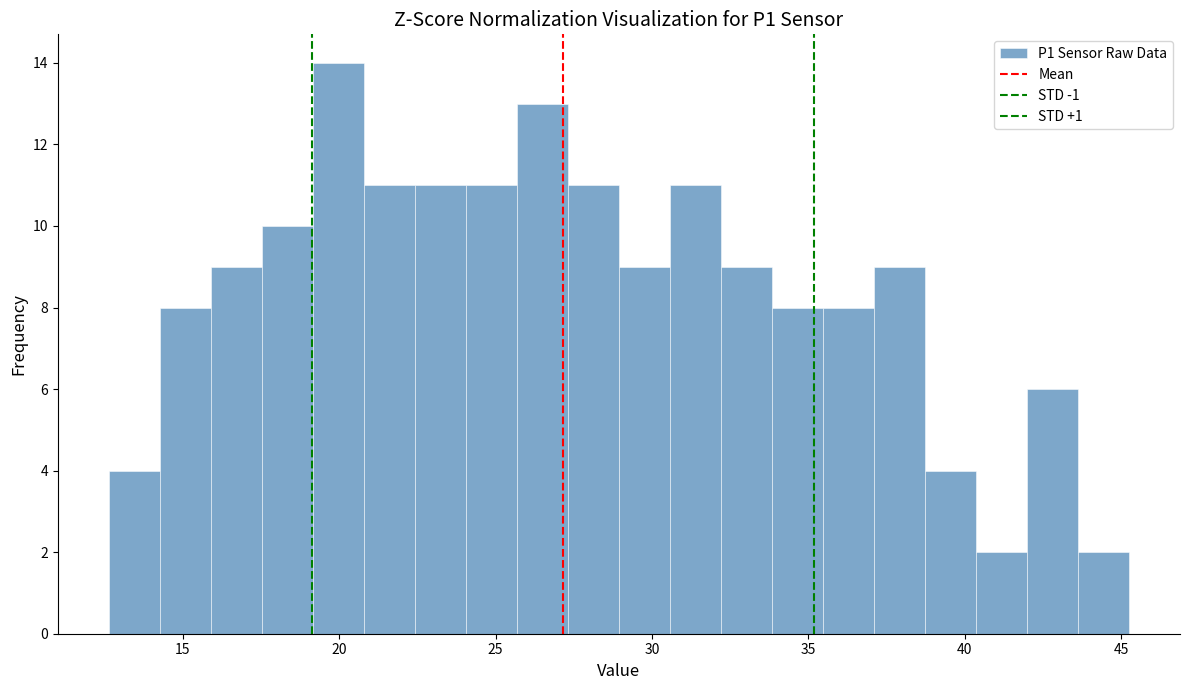

Read against the x-axis, roughly where is the centre of the tallest bar?

20.0